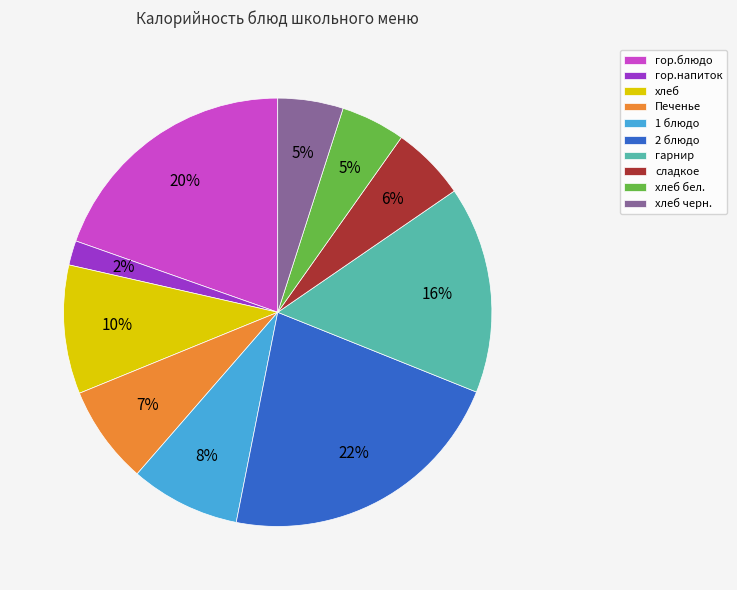

What is the largest slice in the pie chart?

2 блюдо